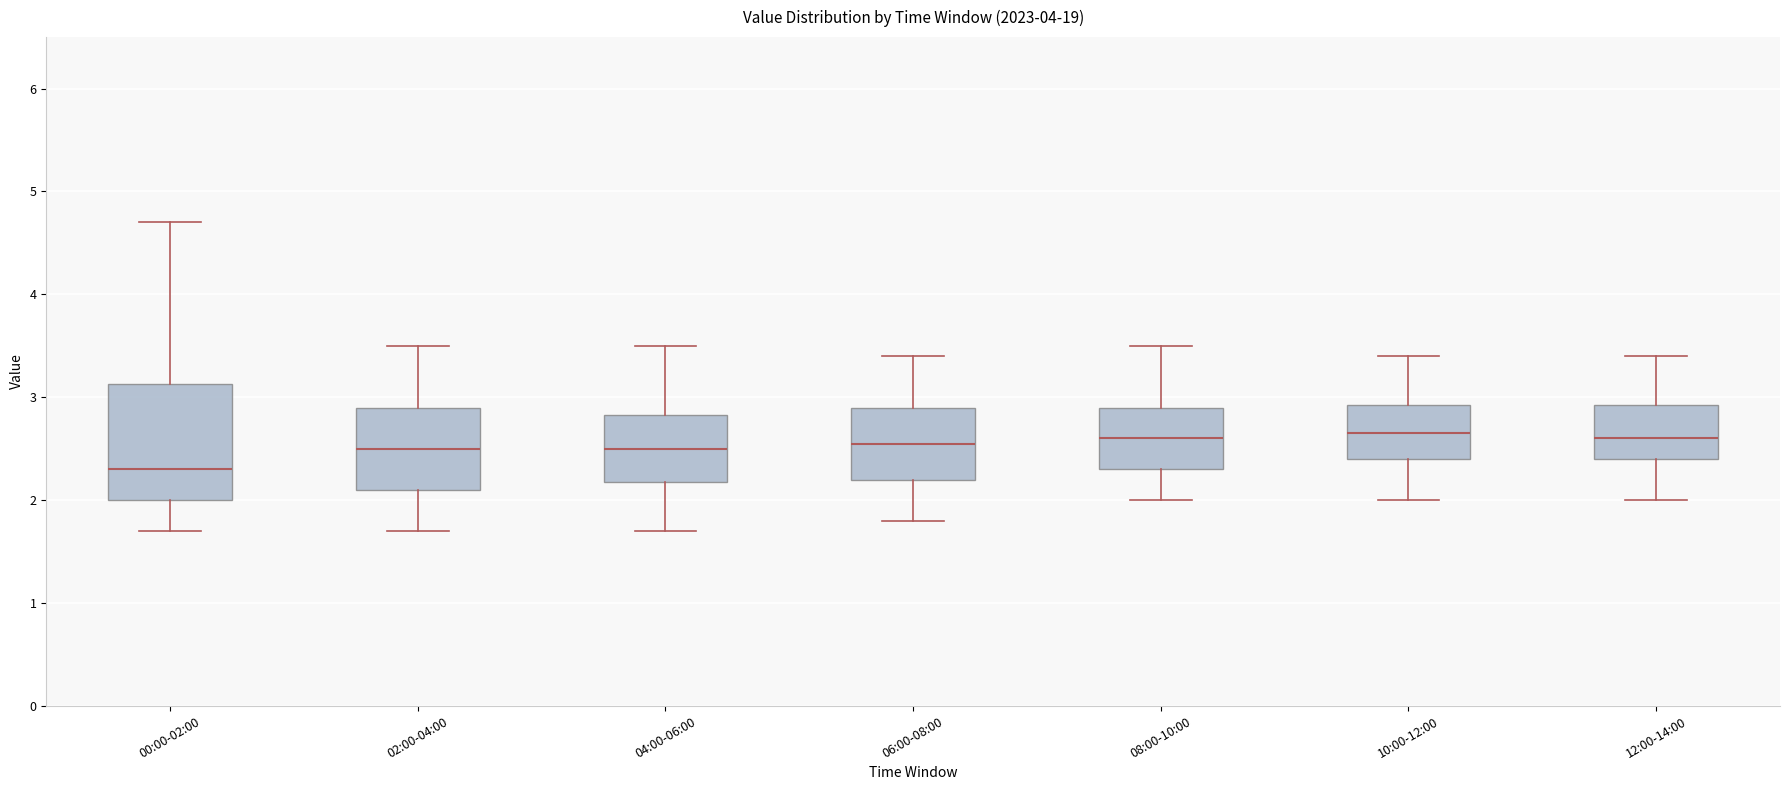

Reading left to right, read every box against the y-axis: the position of its median line, the range the box covers, and the ends of its whiskers. The values are not printed on the chart, so give them approximately, as read against the axis.

00:00-02:00: median 2.3, box 2.0 to 3.1, whiskers 1.7 to 4.7
02:00-04:00: median 2.5, box 2.1 to 2.9, whiskers 1.7 to 3.5
04:00-06:00: median 2.5, box 2.2 to 2.8, whiskers 1.7 to 3.5
06:00-08:00: median 2.6, box 2.2 to 2.9, whiskers 1.8 to 3.4
08:00-10:00: median 2.6, box 2.3 to 2.9, whiskers 2.0 to 3.5
10:00-12:00: median 2.7, box 2.4 to 2.9, whiskers 2.0 to 3.4
12:00-14:00: median 2.6, box 2.4 to 2.9, whiskers 2.0 to 3.4